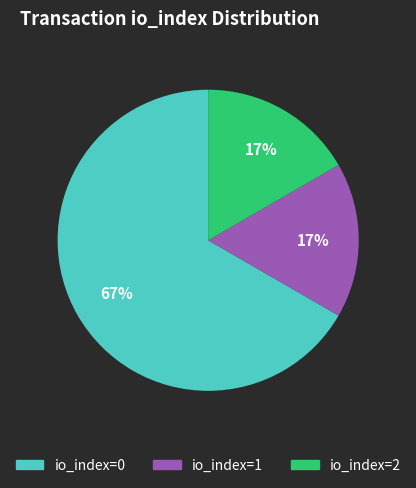

How many slices are in this pie chart?

3